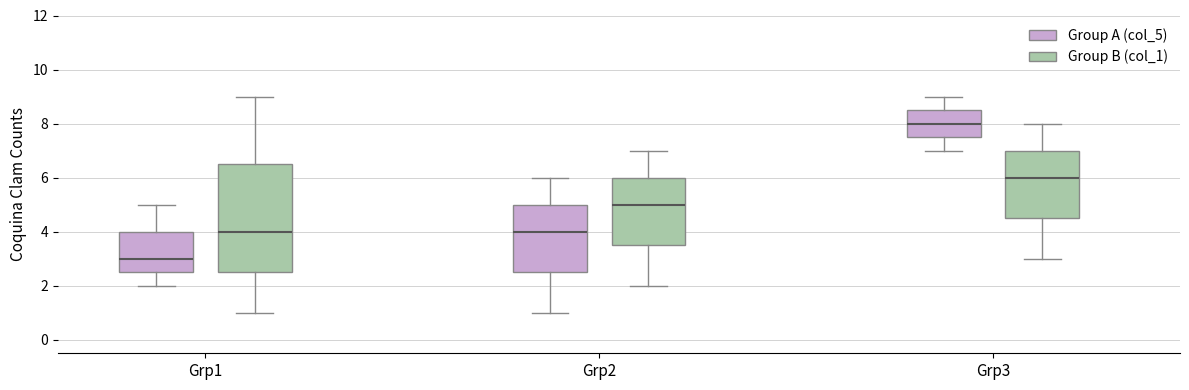

Reading left to right, read every box against the y-axis: the position of its median line, the range the box covers, and the ends of its whiskers. The values are not printed on the chart, so give them approximately, as read against the axis.

Grp1 (Group A (col_5)): median 3.0, box 2.6 to 4.0, whiskers 2.0 to 5.0
Grp1 (Group B (col_1)): median 4.0, box 2.6 to 6.6, whiskers 1.0 to 9.0
Grp2 (Group A (col_5)): median 4.0, box 2.6 to 5.0, whiskers 1.0 to 6.0
Grp2 (Group B (col_1)): median 5.0, box 3.6 to 6.0, whiskers 2.0 to 7.0
Grp3 (Group A (col_5)): median 8.0, box 7.6 to 8.6, whiskers 7.0 to 9.0
Grp3 (Group B (col_1)): median 6.0, box 4.6 to 7.0, whiskers 3.0 to 8.0